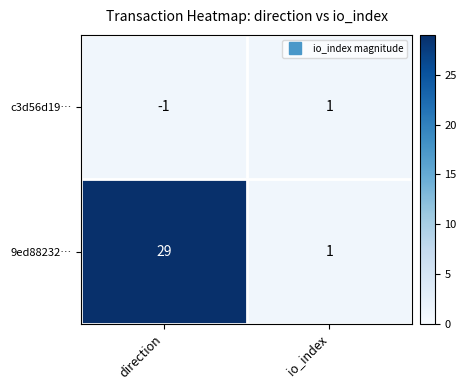

What is the greatest value displayed?

29